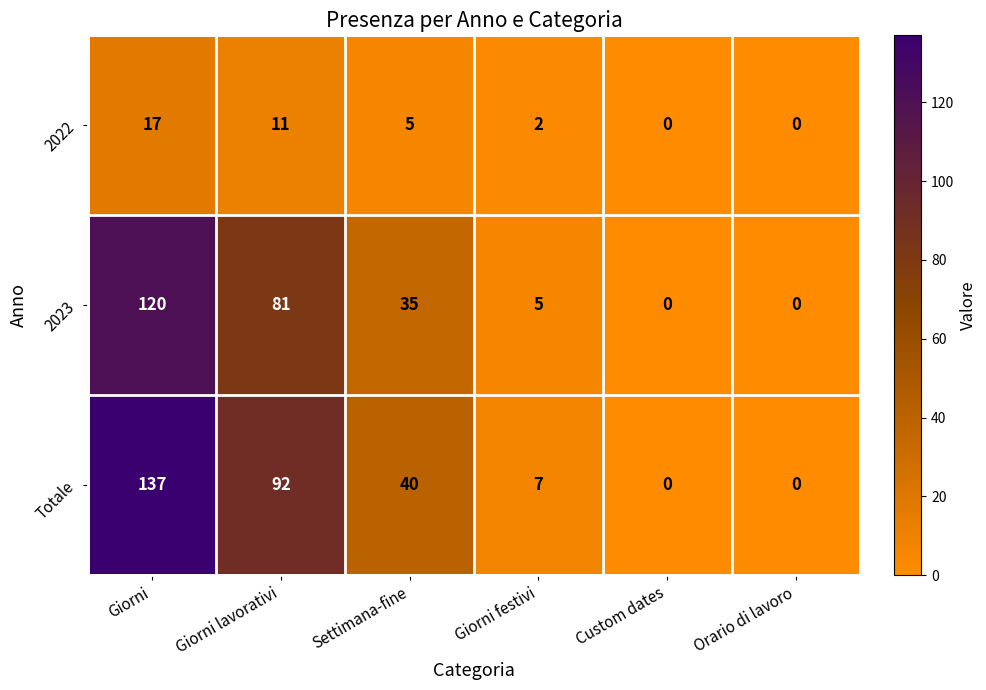

At which category is the sum across all series the highest?

Giorni